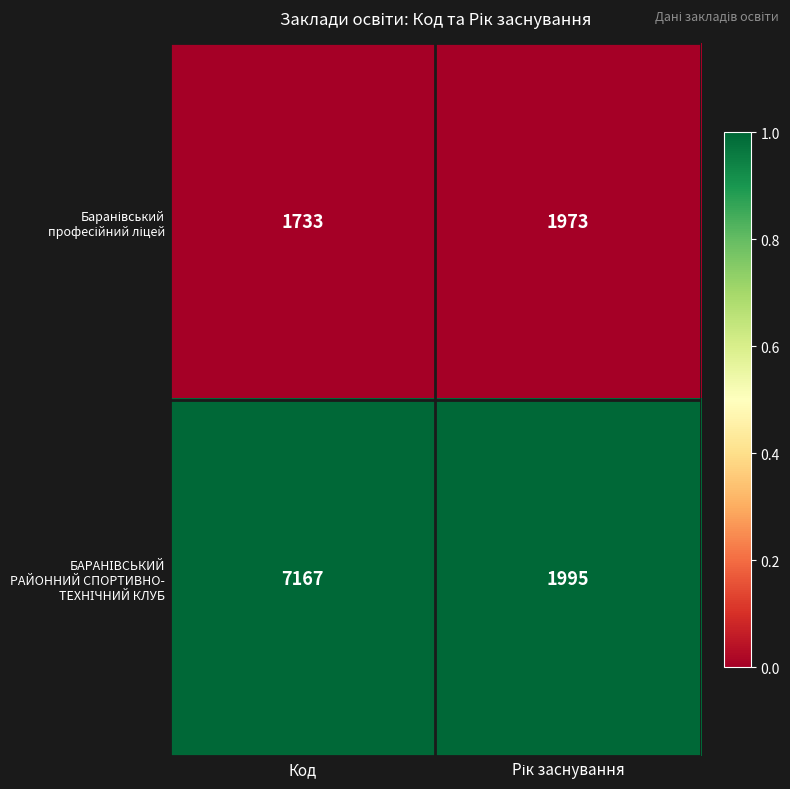

What is the minimum value shown in the chart?

1733